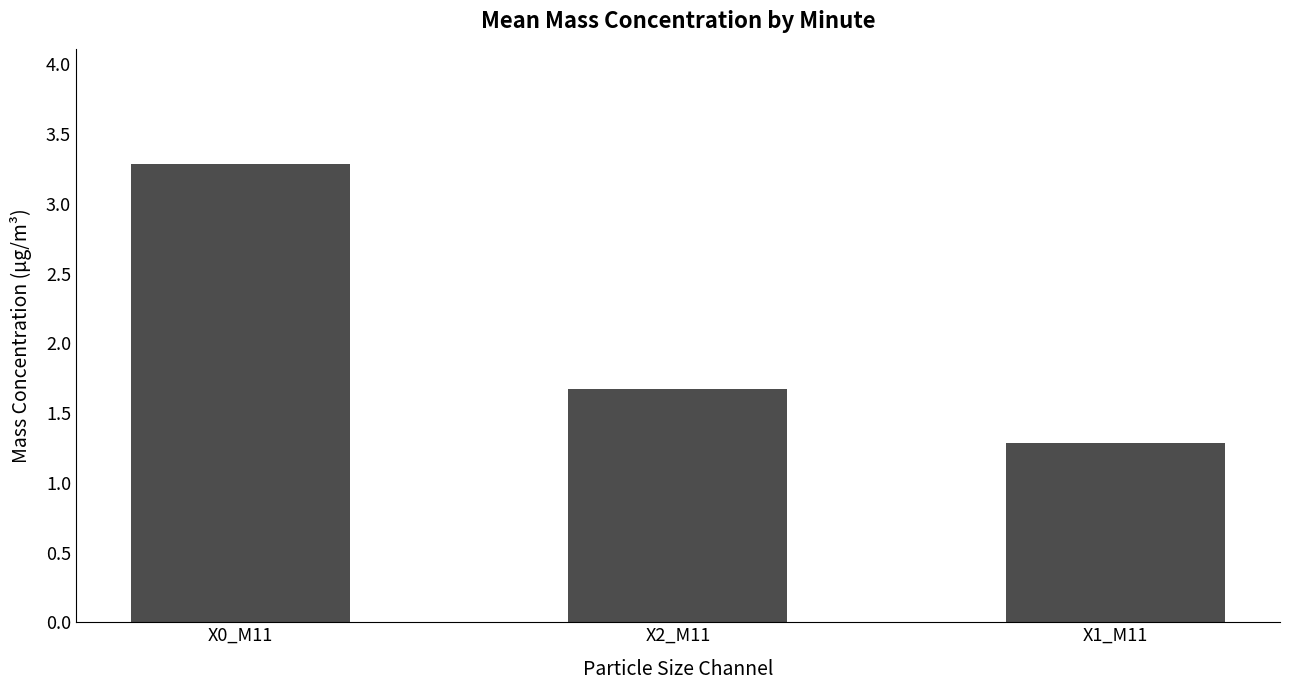

Reading right to left, list all the values displayed in this chart.

1.3	1.7	3.3